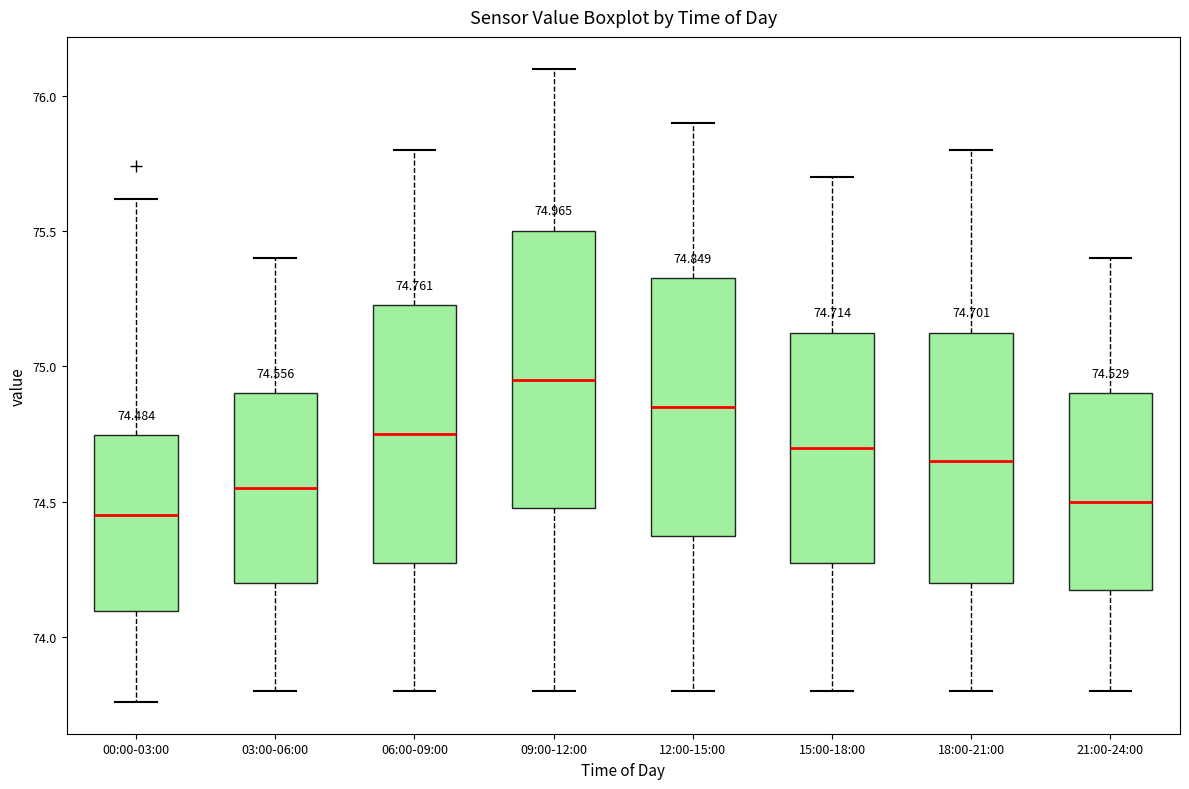

Comparing the boxes themselves (not the whiskers), which one is the tallest?

09:00-12:00